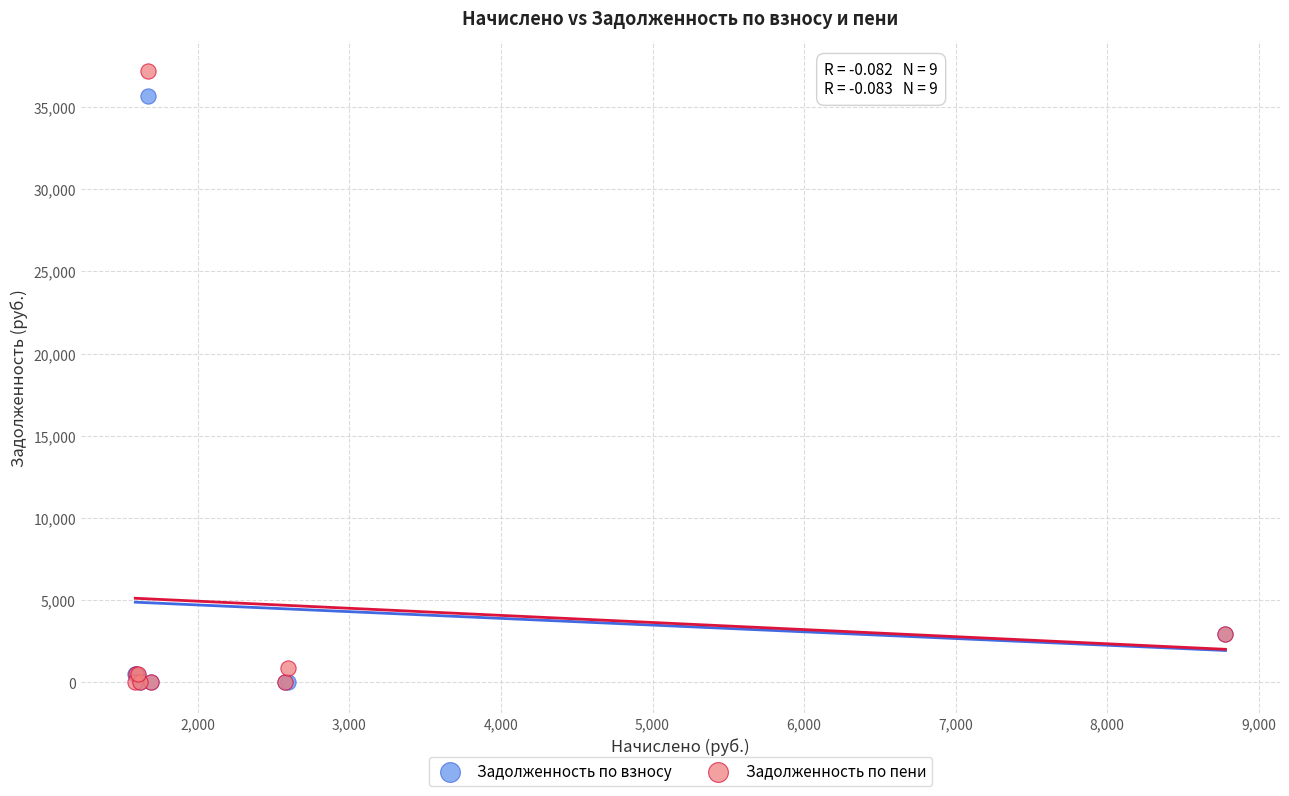

Which series has the largest Y range (max minus min)?

Задолженность по пени